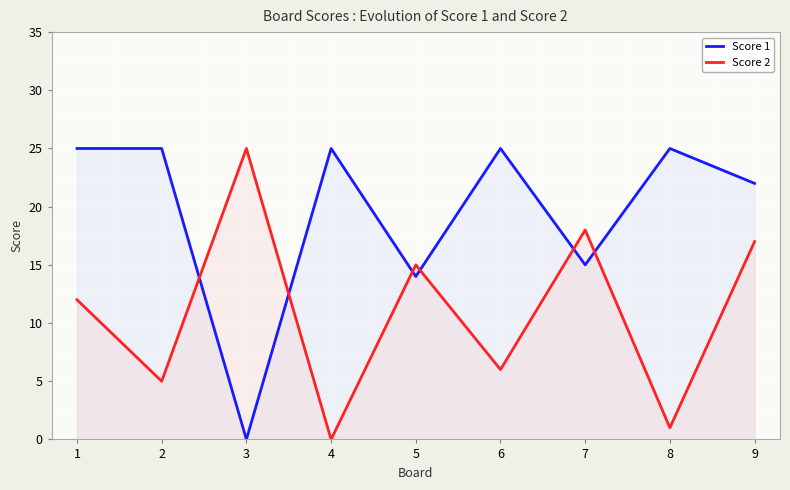

How many lines are shown in the chart?

2